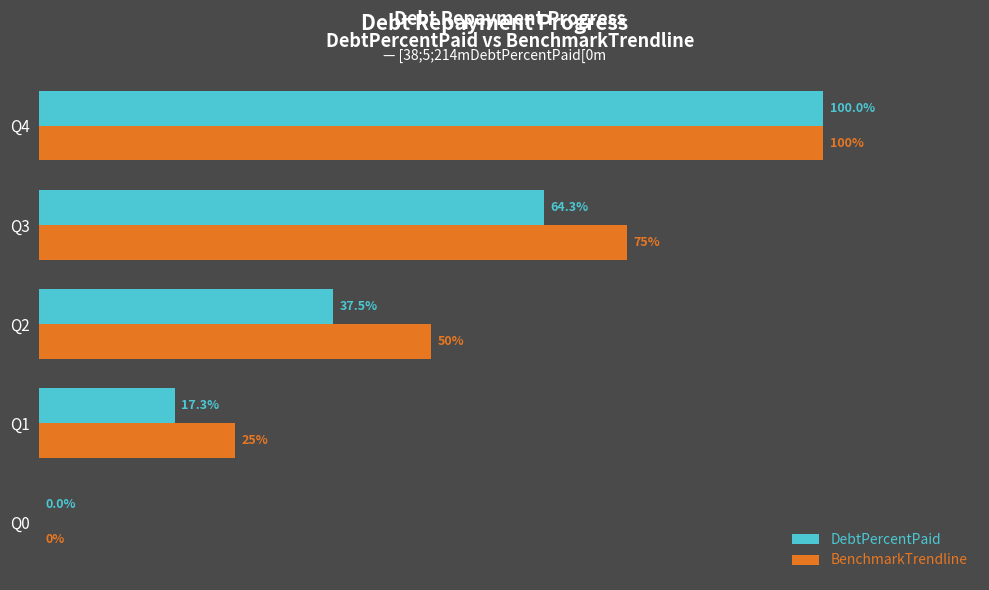

Which series changed the most between Q0 and Q2?

BenchmarkTrendline